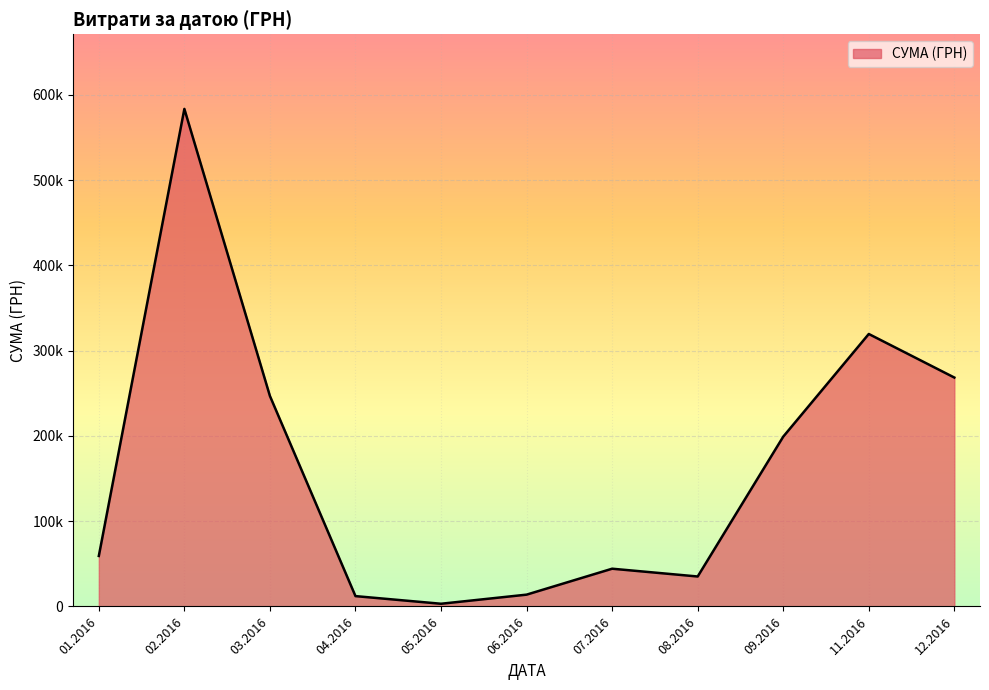

Is this an area chart (filled region under the line)?

Yes